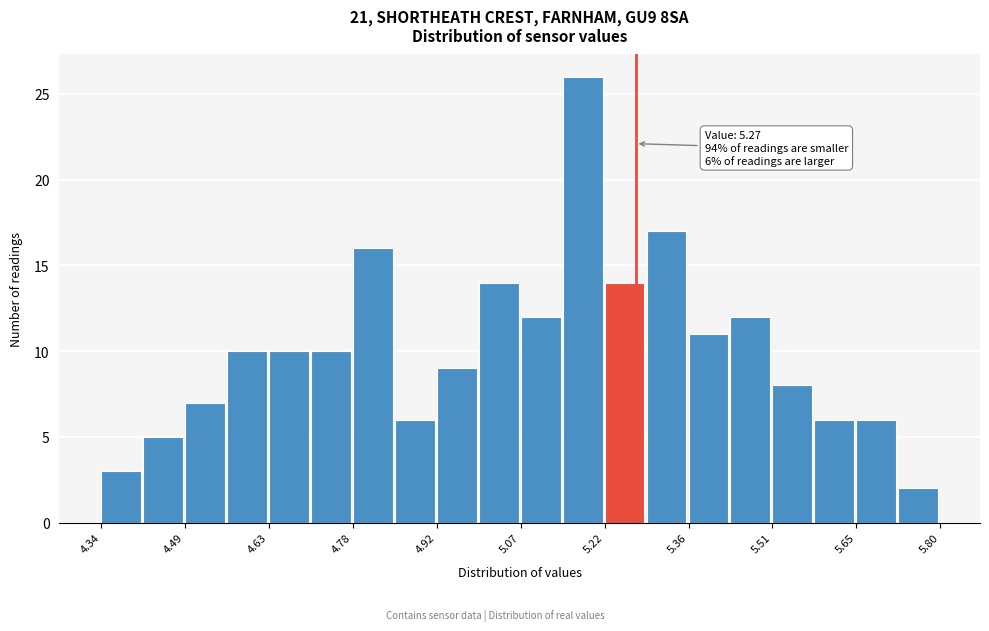

Read against the x-axis, roughly where is the centre of the tallest bar?

5.18